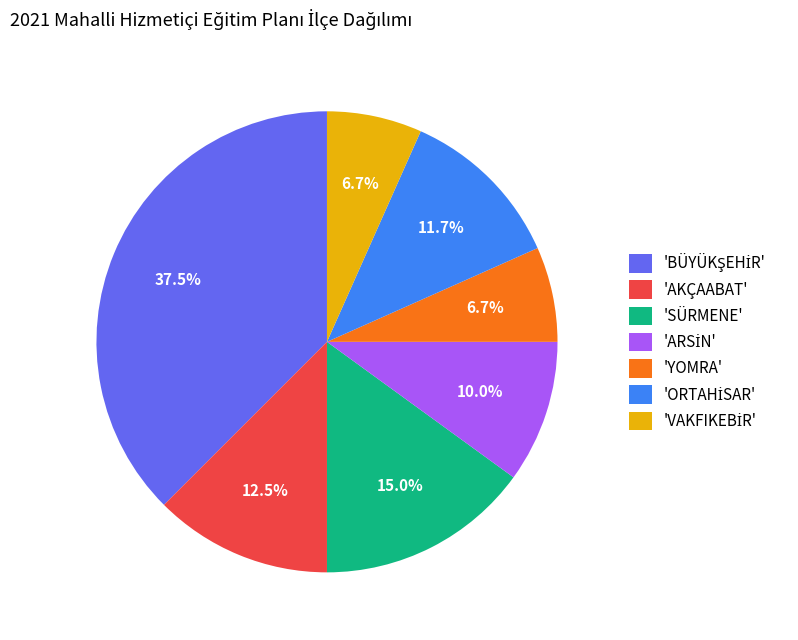

How many segments does this pie chart have?

7